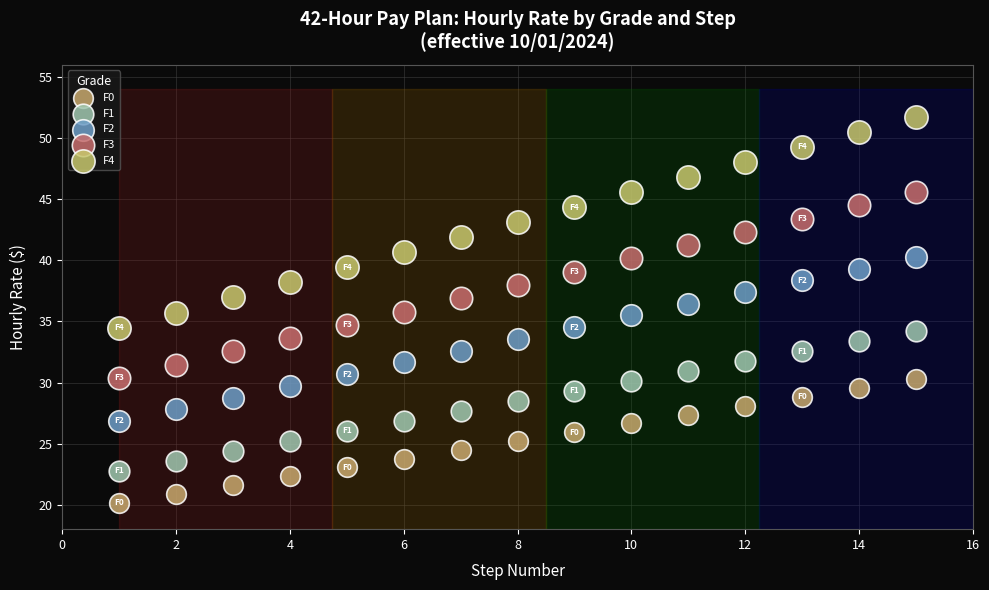

Which series reaches the maximum Y coordinate?

F4